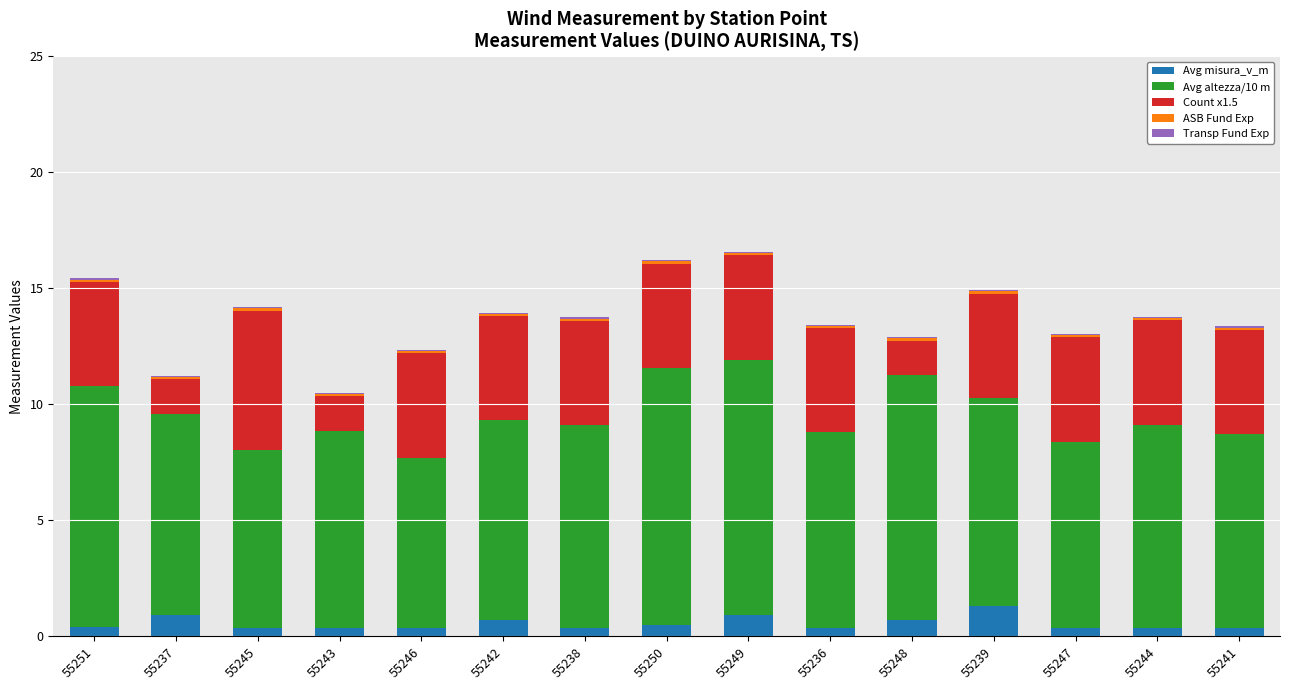

What is the total value across all series at 55250?

16.2